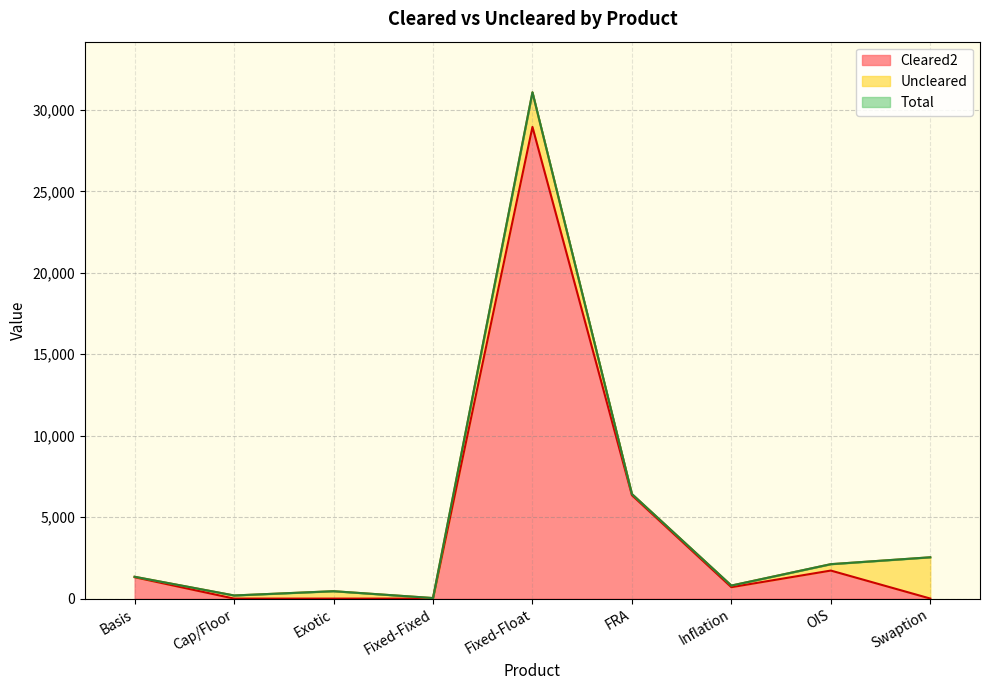

What is the spread (max minus min) of values at Exotic?

454